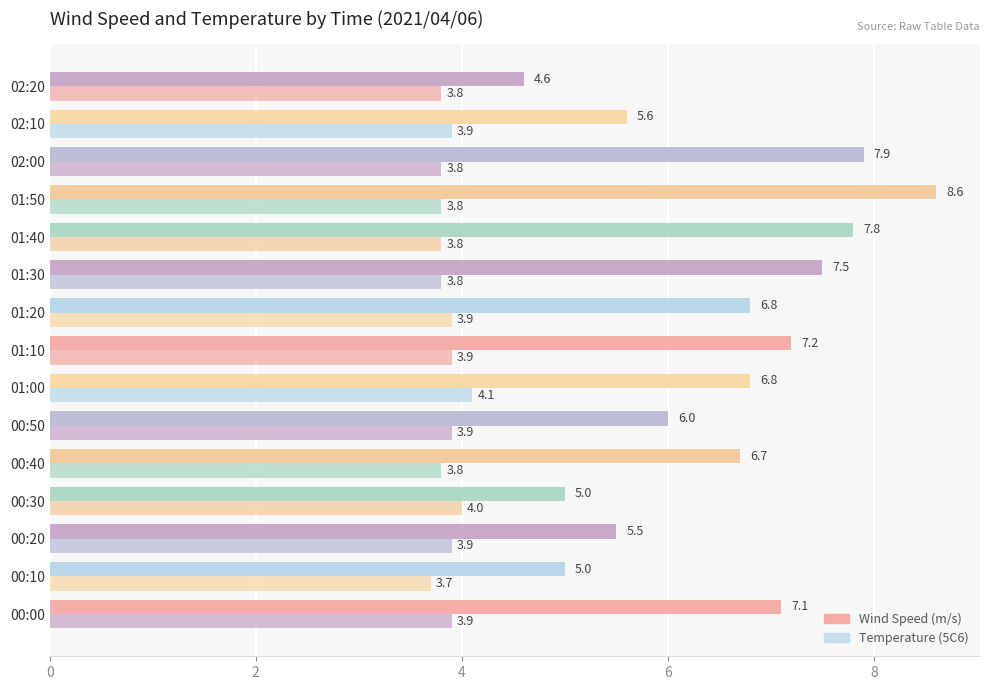

List the series in order of their overall mean, lowest first.

Temperature (5C6), Wind Speed (m/s)